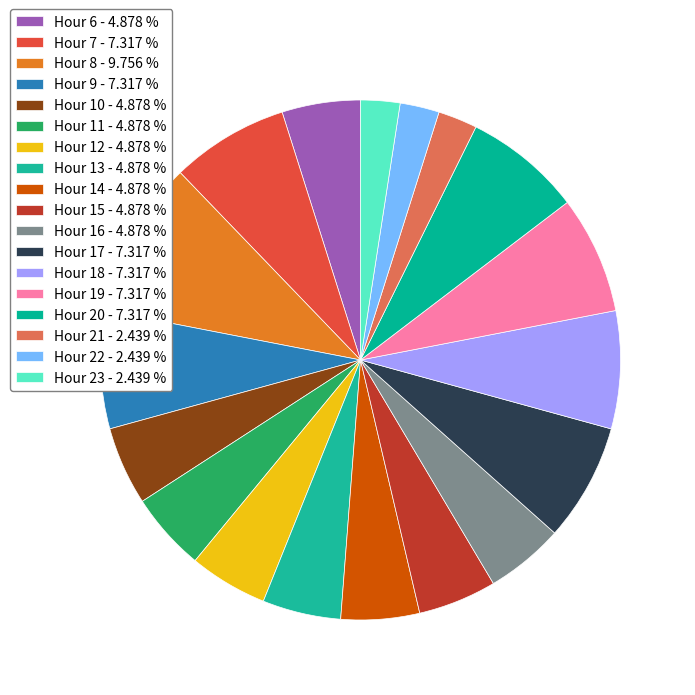

Does any single category account for the majority?

No